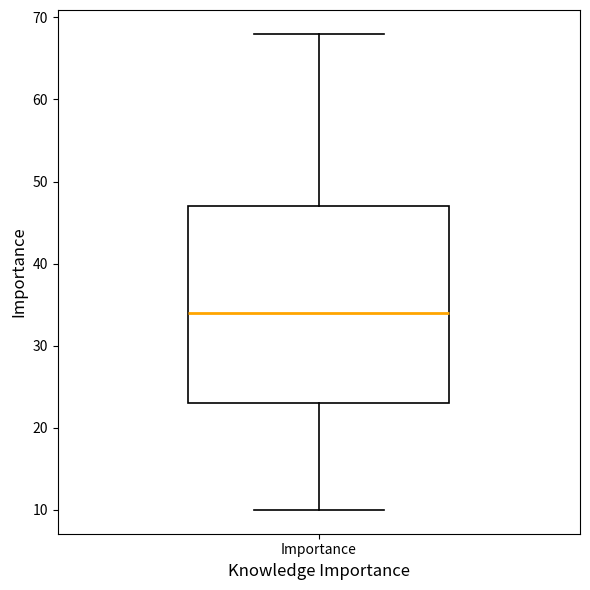

Where is the upper edge of the box for Importance on the y-axis? The values are not printed on the chart, so give them approximately, as read against the axis.

47